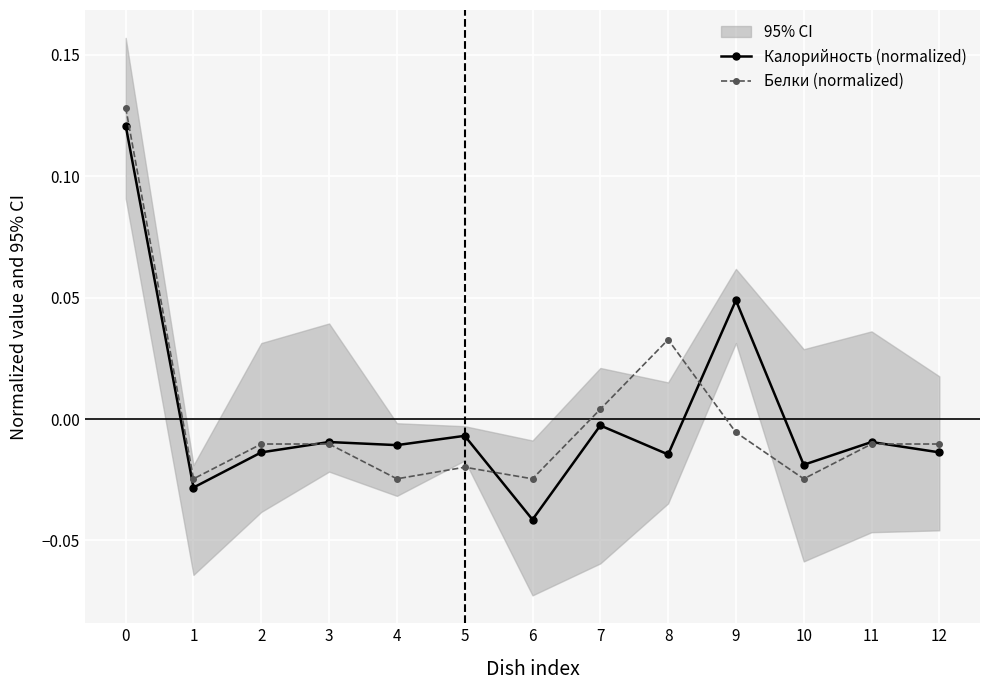

In Калорийность (normalized), how many points are lower than both neighbors (excluding endpoints)?

5